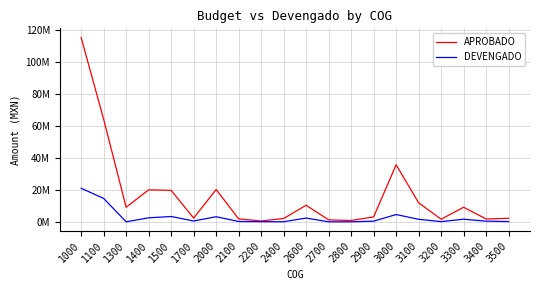

List the labels in order of DEVENGADO value, smallest first.

2800, 2700, 1300, 2400, 2200, 3200, 3500, 2100, 3400, 2900, 1700, 3100, 3300, 2600, 1400, 2000, 1500, 3000, 1100, 1000